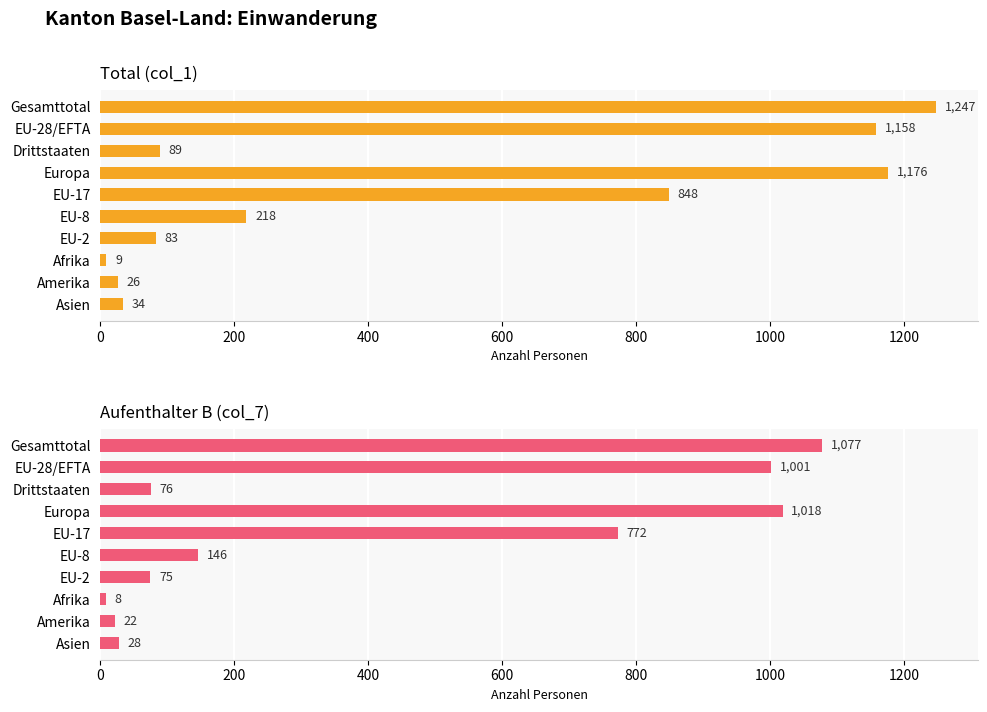

Does the chart contain any negative values?

No